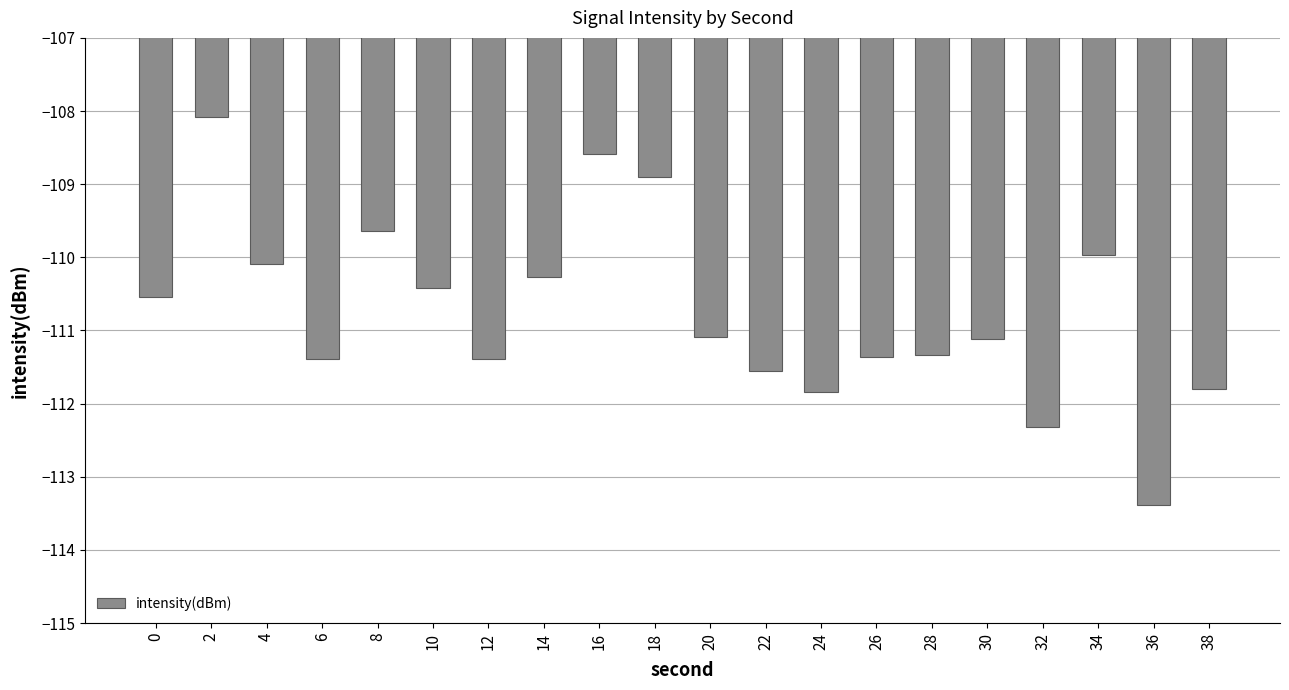

How many bars are there in total?

20